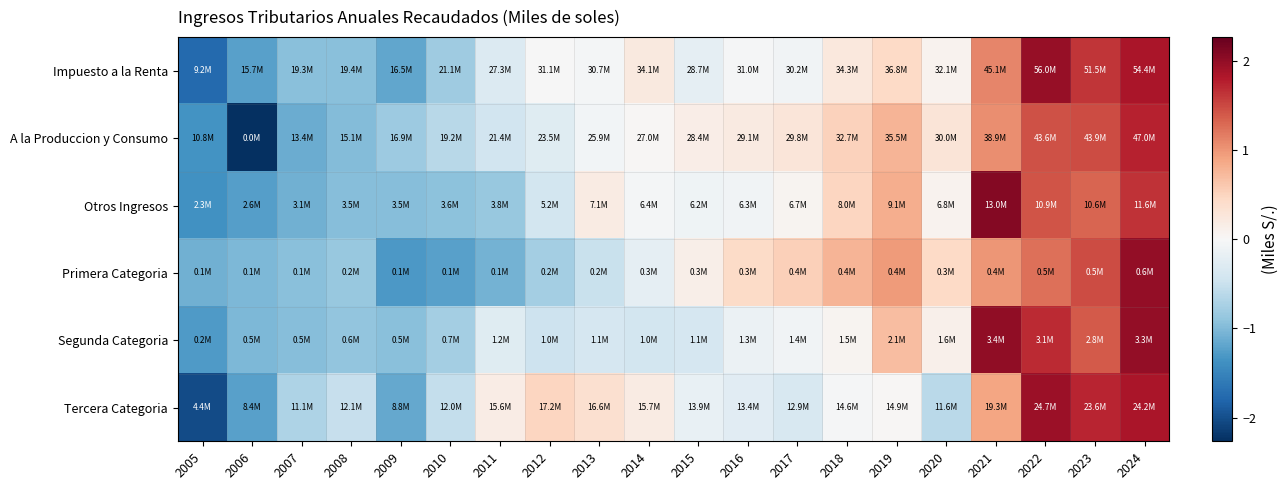

At which category is the sum across all series the highest?

2024